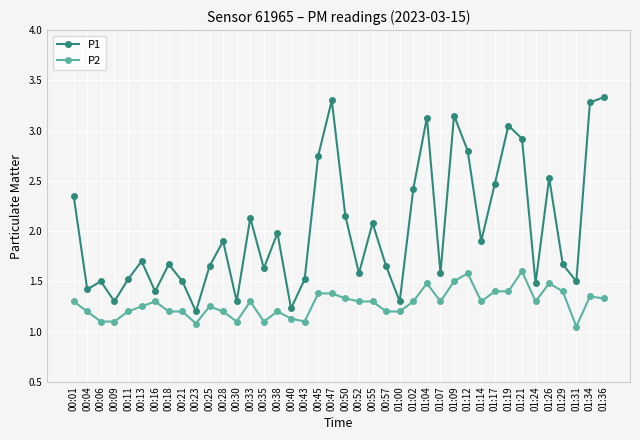

At how many categories does at least one series exceed 2?

16